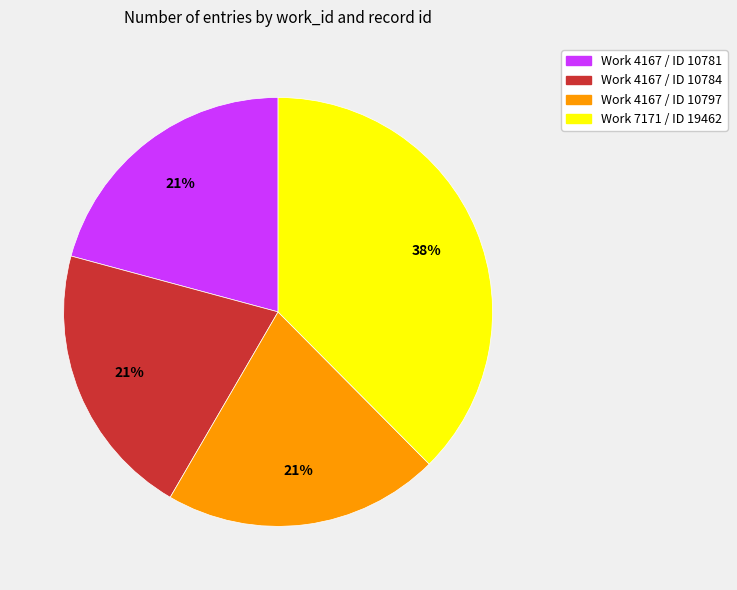

Is it true that Work 4167 / ID 10784 is 8% of the pie?

False